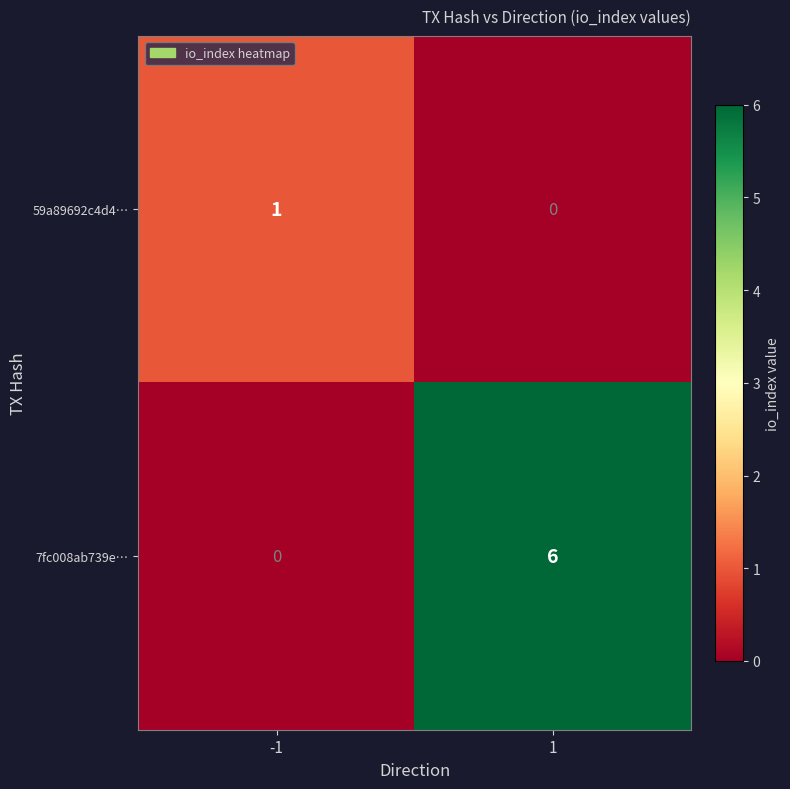

At 1, list the series in order from smallest to largest.

59a89692c4d4…, 7fc008ab739e…